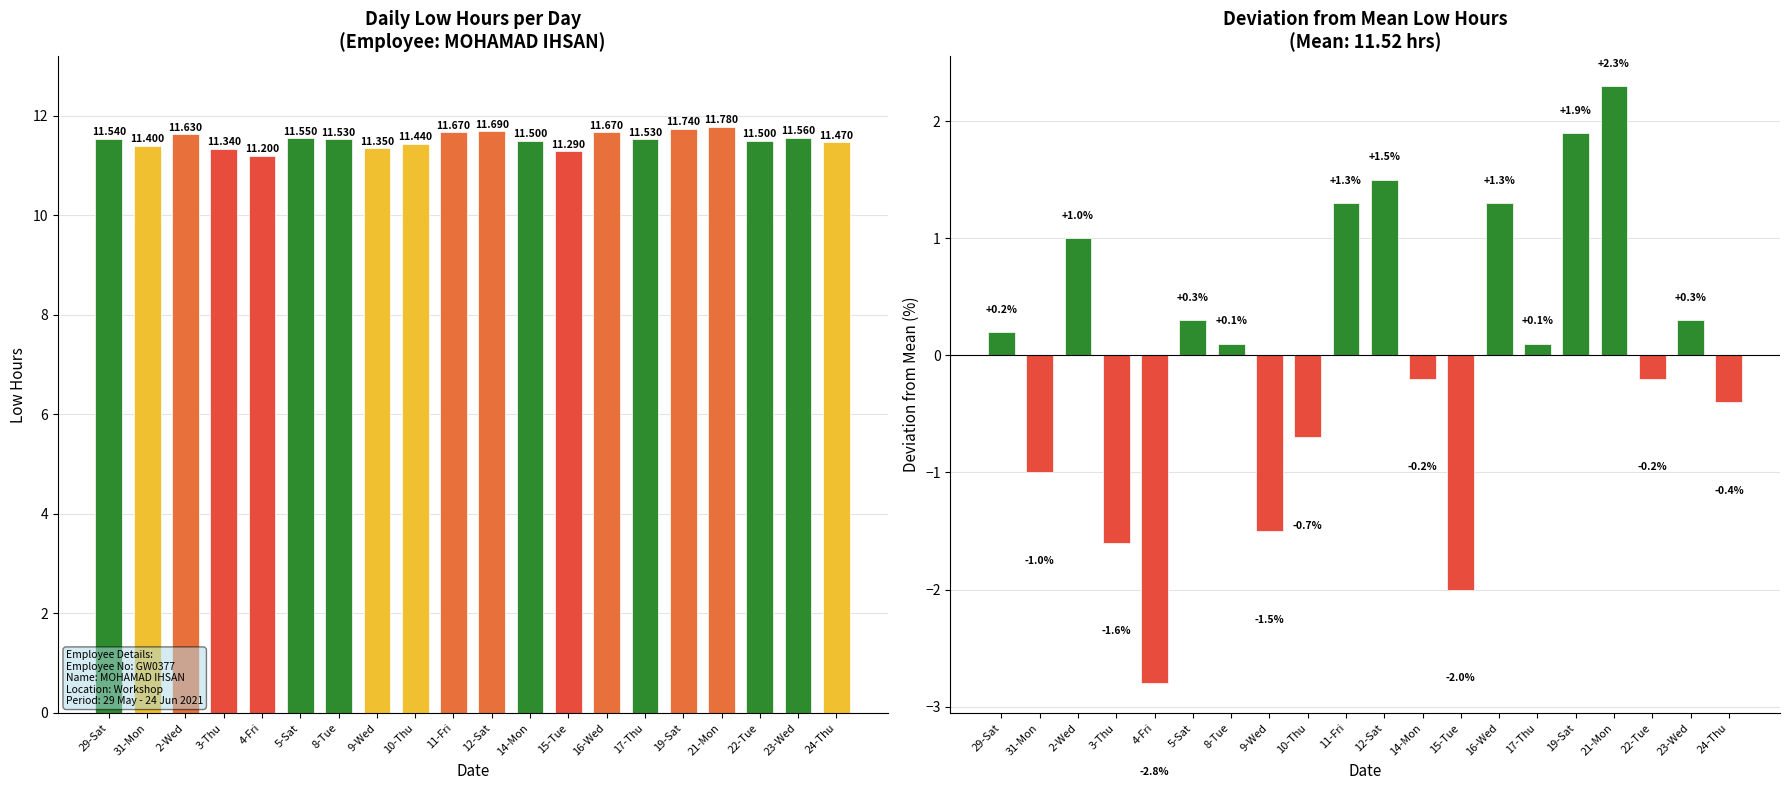

What is the label of the 5th bar from the left?

4-Fri